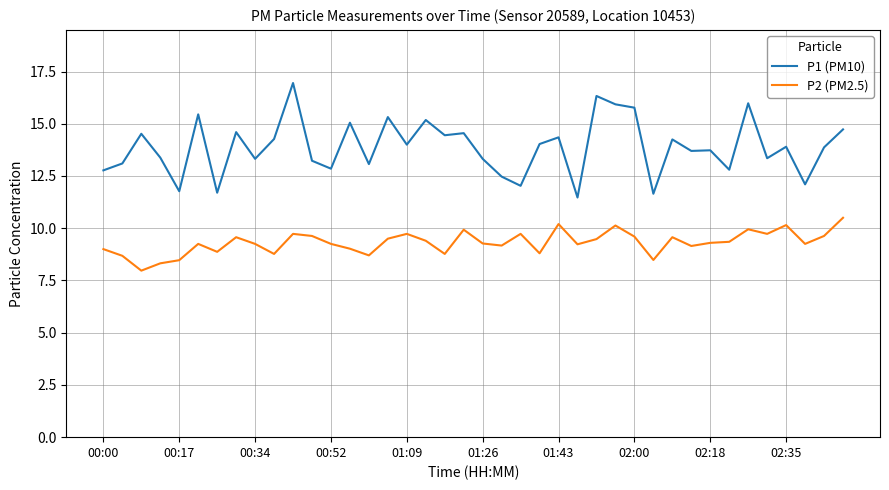

Which series has the widest spread of values?

P1 (PM10)